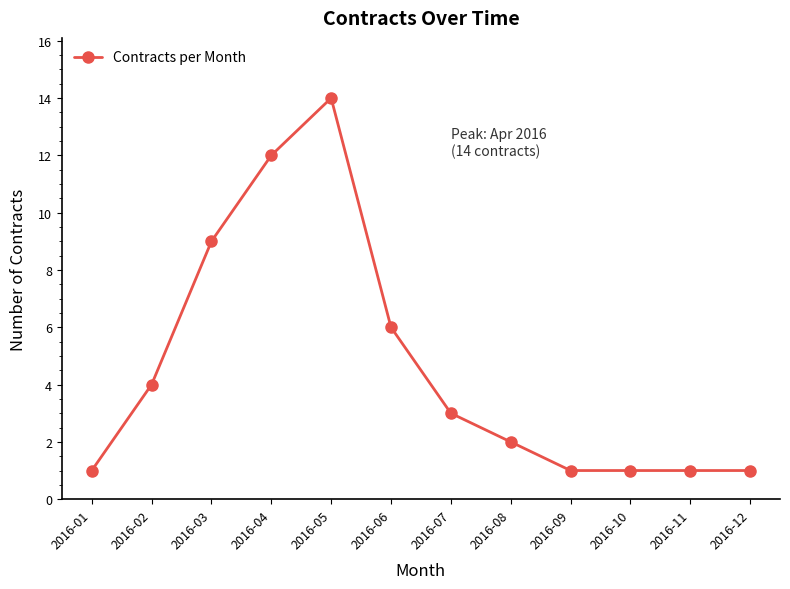

Approximately how many times larger is the value at 2016-07 compared to 2016-03?

0.3